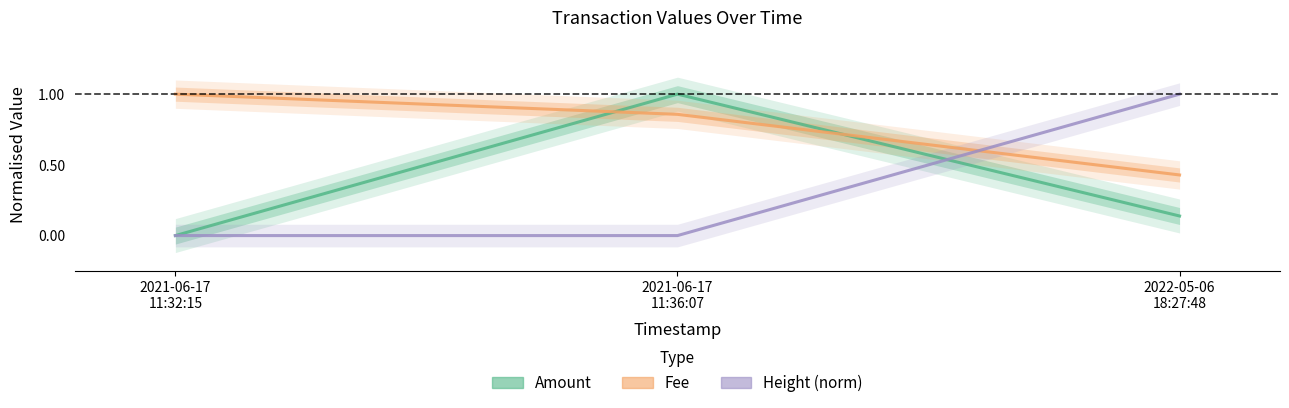

Reading left to right, list all the values displayed in this chart.

Amount: 0.0	1.0	0.1
Fee: 1.0	0.9	0.4
Height (norm): 0.0	0.0	1.0